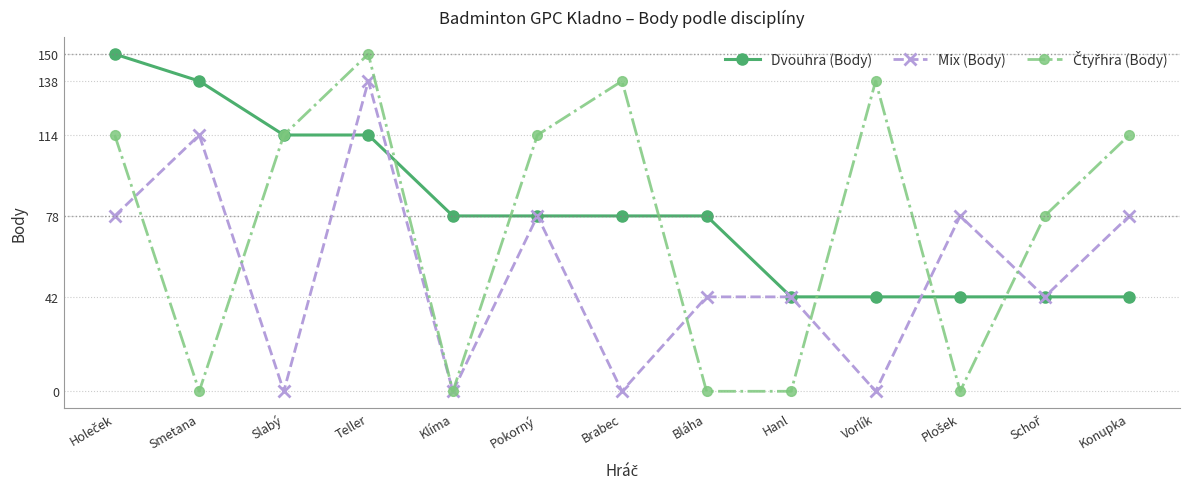

True or false: Mix (Body) has more than 1 interior local peaks.

True